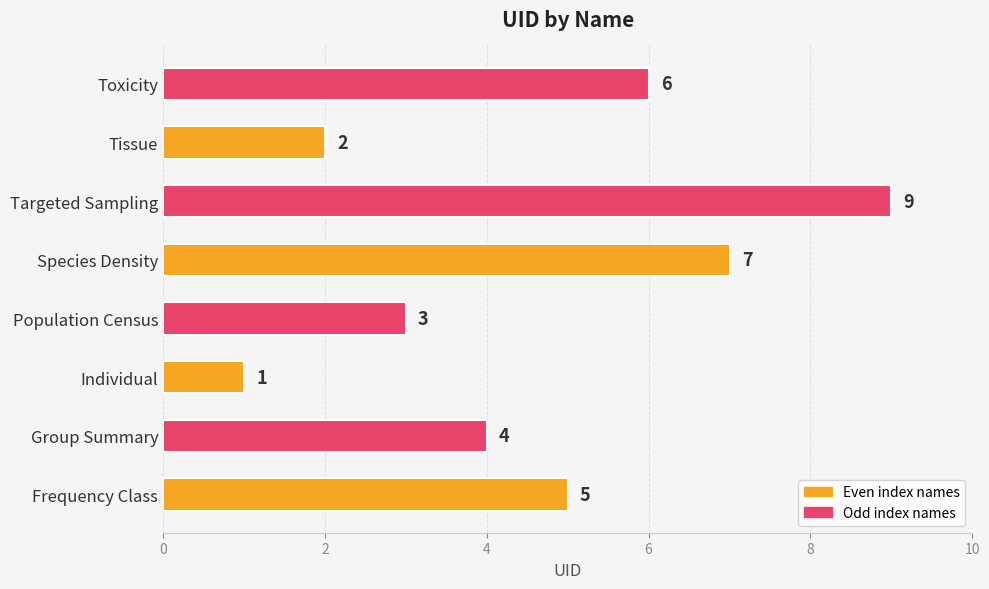

How many series are shown in this chart?

1